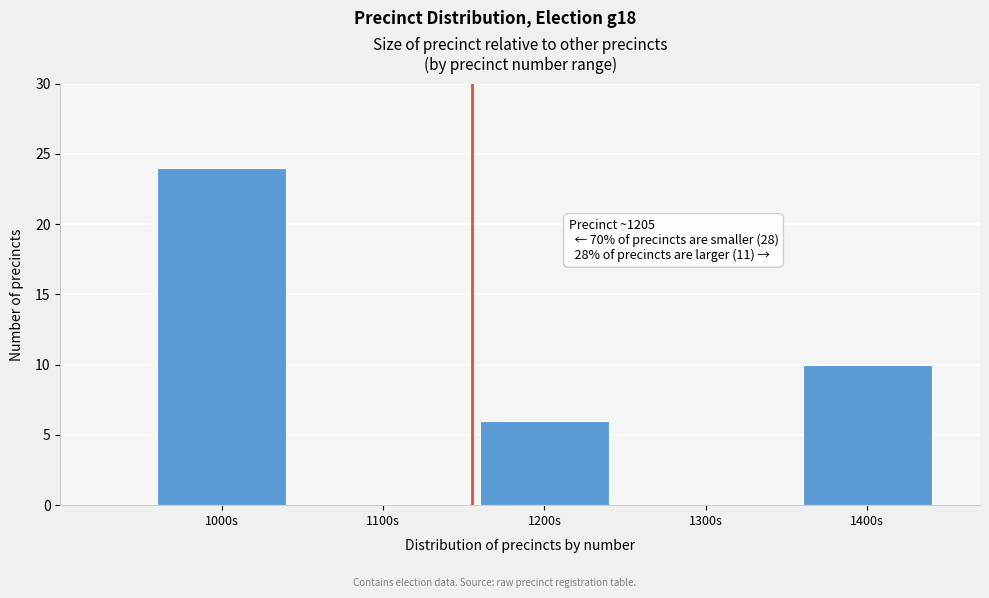

Reading left to right, transcribe all the data shown in this chart.

1000s=24	1100s=0	1200s=6	1300s=0	1400s=10